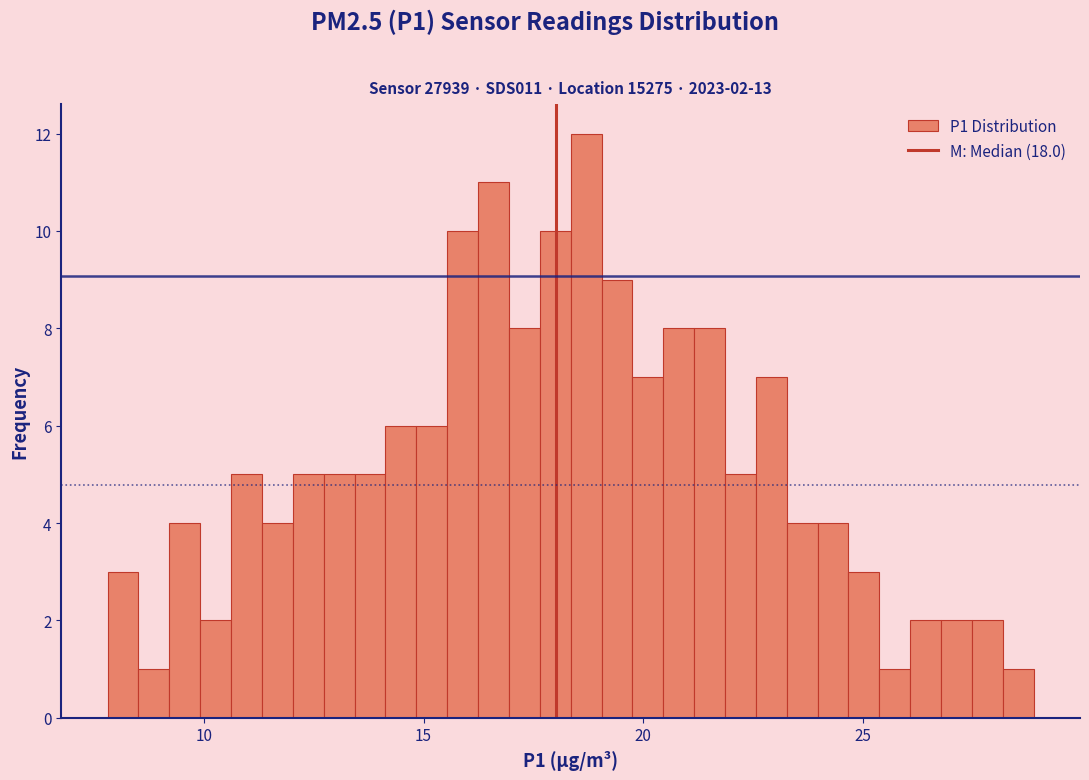

Read against the x-axis, roughly where is the centre of the tallest bar?

18.5